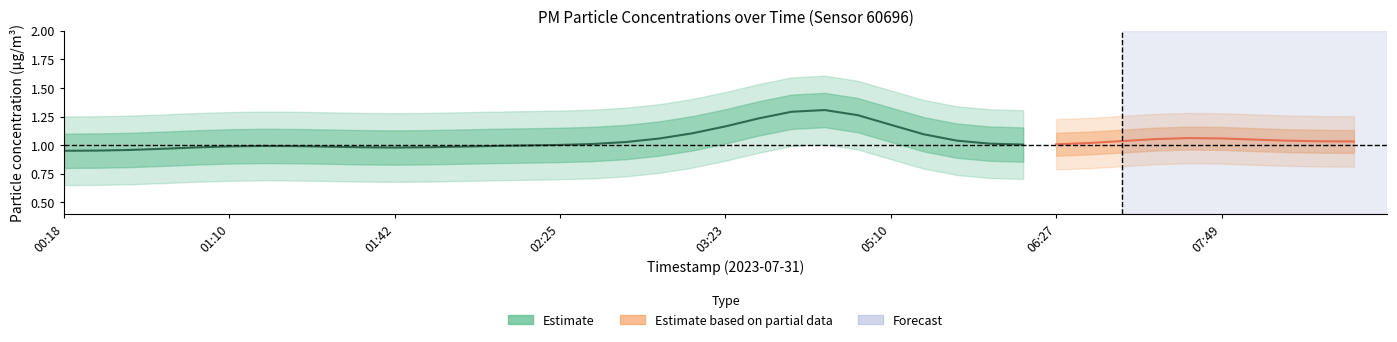

True or false: P1 and P2 intersect in this chart.

False